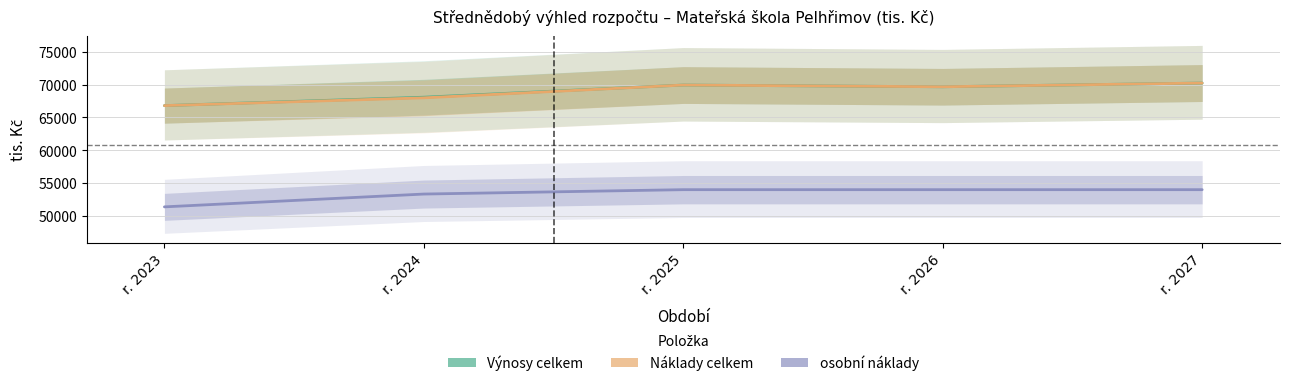

Where is the first local minimum for Náklady celkem?

r. 2026